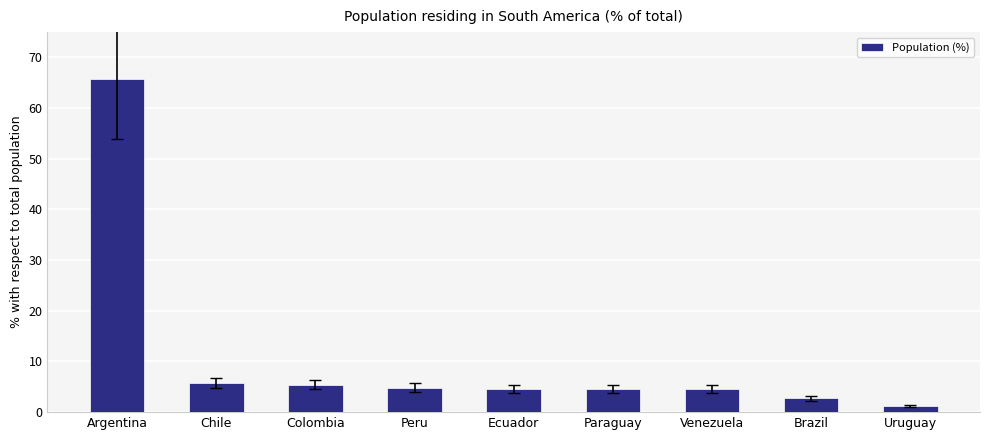

What is the ratio of the value at Chile to the value at Peru?

1.2